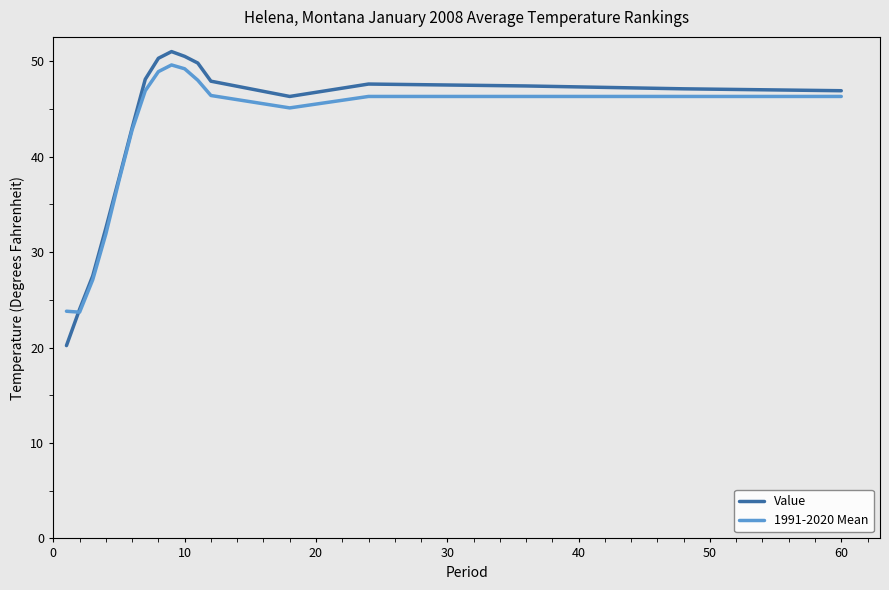

What is the minimum value shown in the chart?

20.2